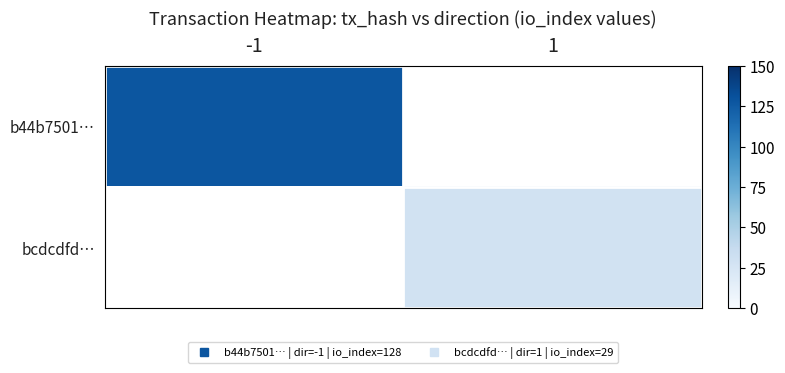

What value does the bcdcdfd… series have at 1?

29.0